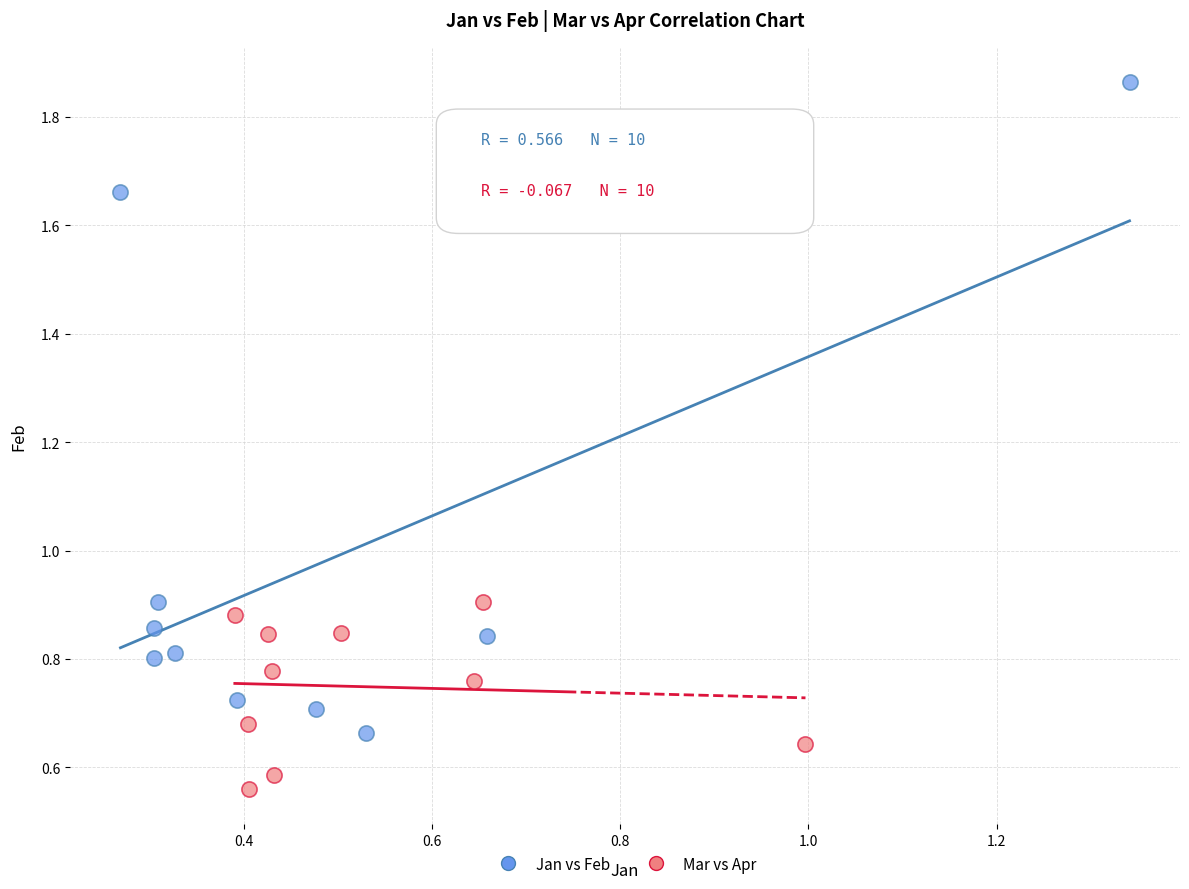

Which series contains the lowest Y value?

Mar vs Apr